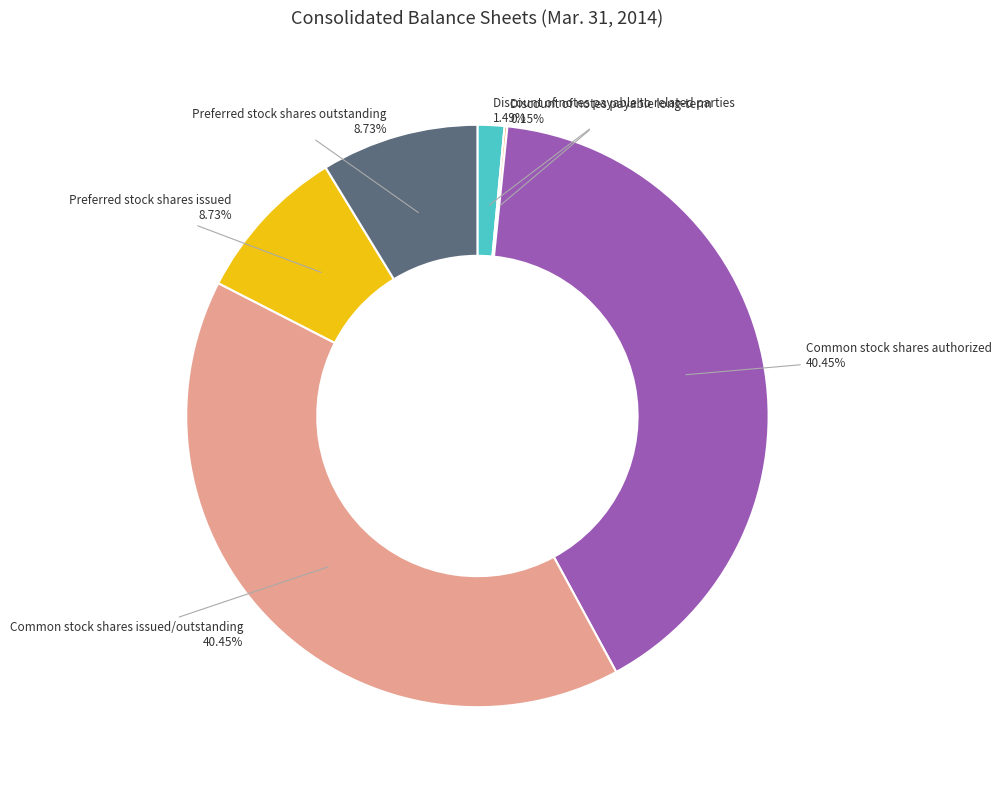

Is there a majority slice in this chart?

No